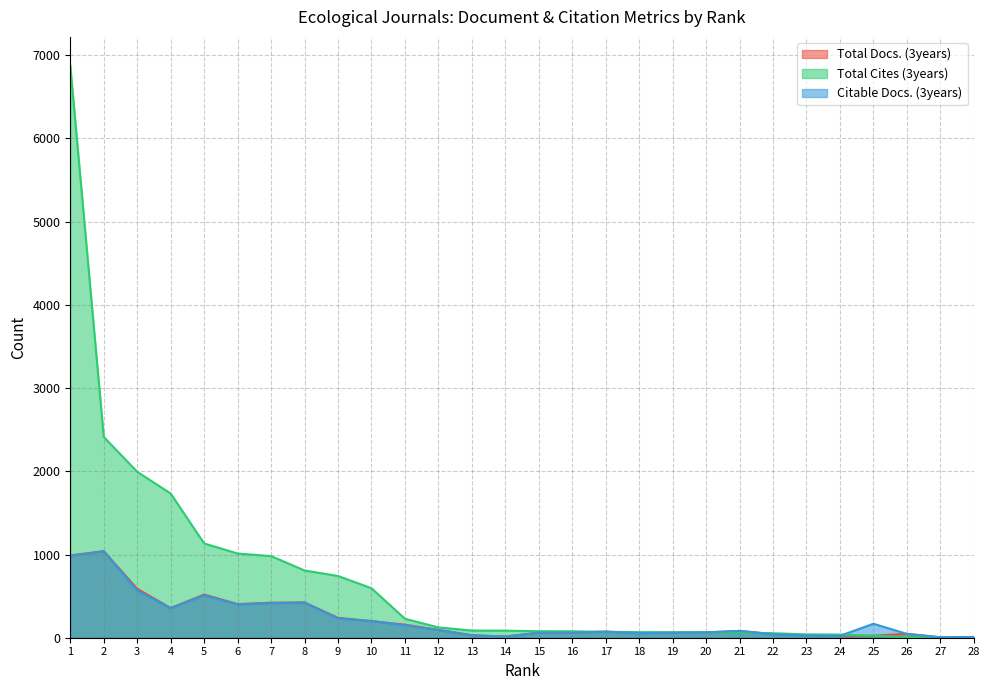

Between 23 and 21, which is larger?

21